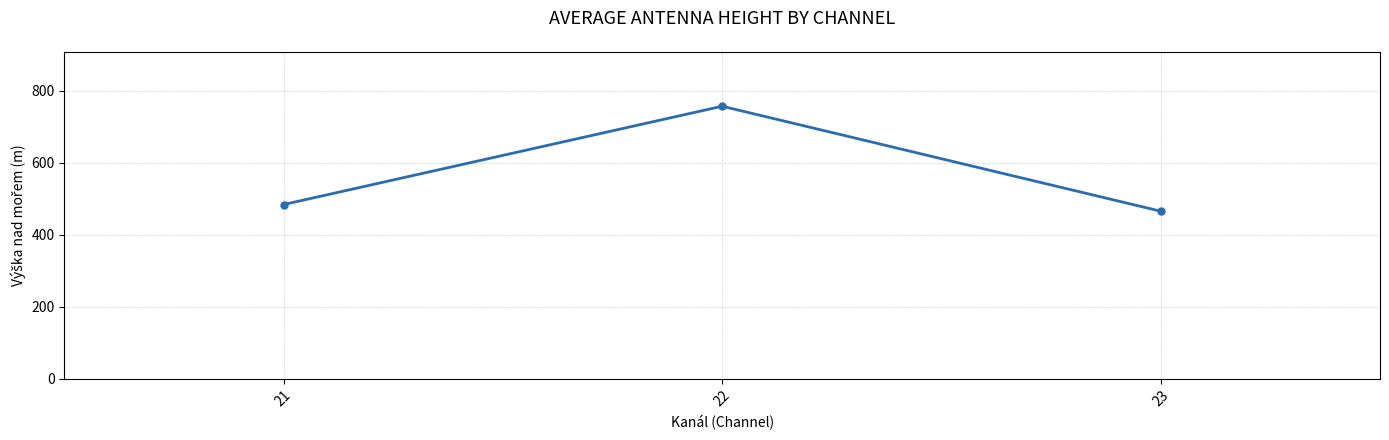

What is the maximum value shown in the chart?

756.6